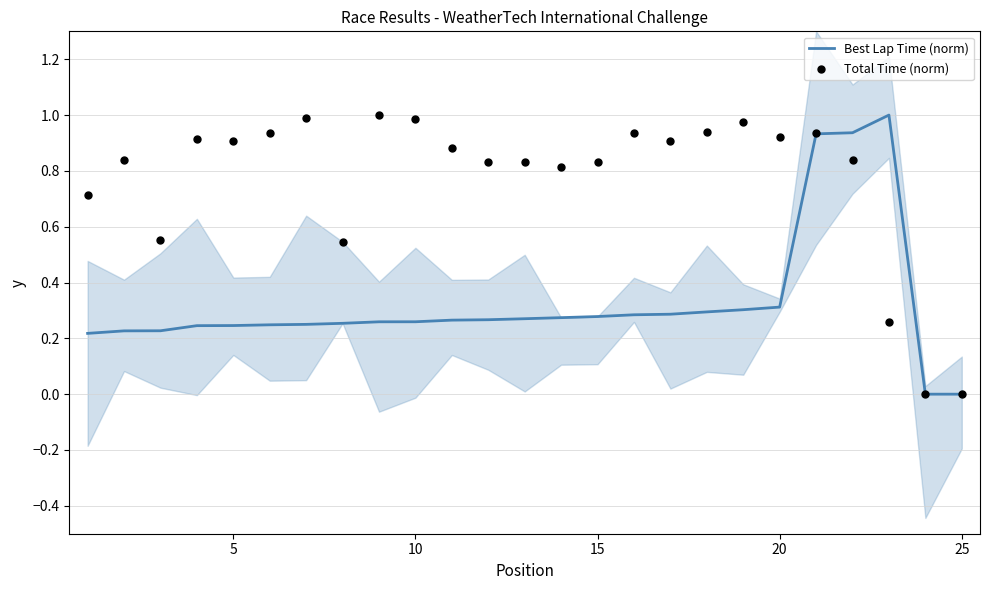

Which series contains the highest Y value?

Best Lap Time (norm)